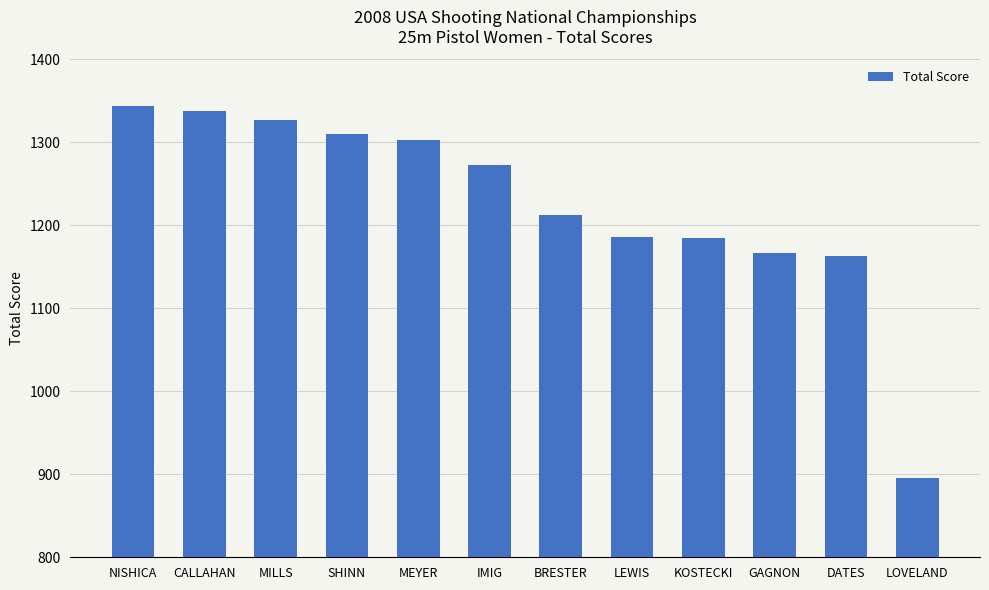

At which category does the chart reach its minimum across all series?

LOVELAND